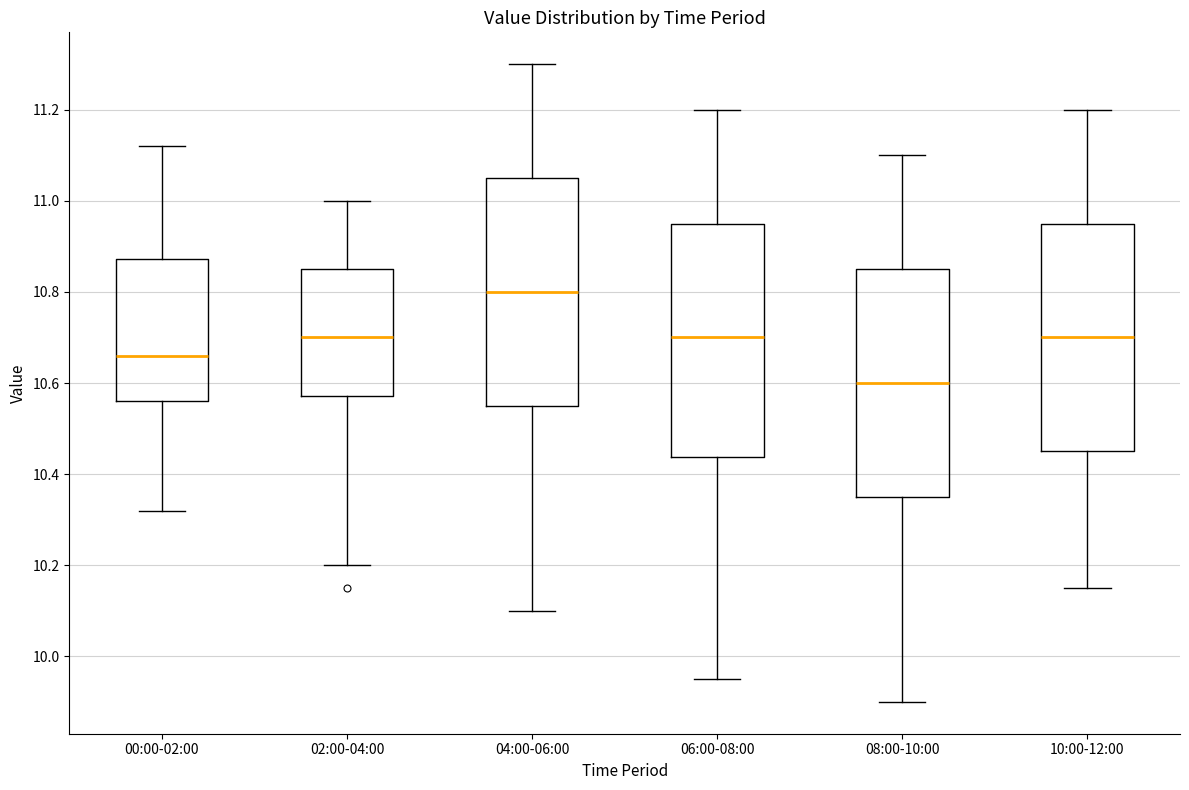

Which box's median line is the lowest?

08:00-10:00